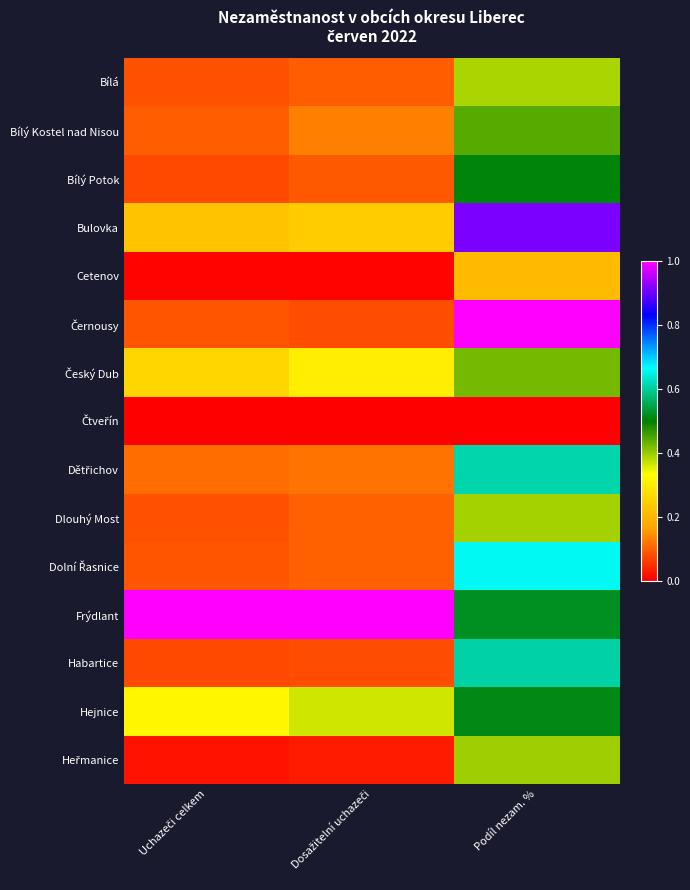

Rank the series at Dosažitelní uchazeči from lowest to highest value.

Čtveřín, Cetenov, Heřmanice, Černousy, Habartice, Bílý Potok, Bílá, Dlouhý Most, Dolní Řasnice, Dětřichov, Bílý Kostel nad Nisou, Bulovka, Český Dub, Hejnice, Frýdlant